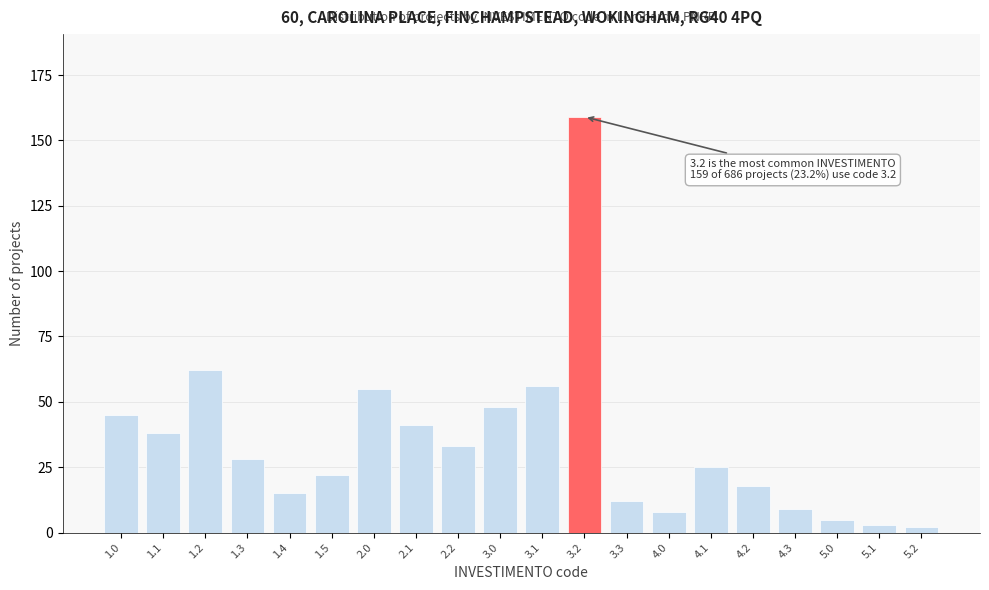

Reading left to right, extract all data points from this chart.

45	38	62	28	15	22	55	41	33	48	56	159	12	8	25	18	9	5	3	2